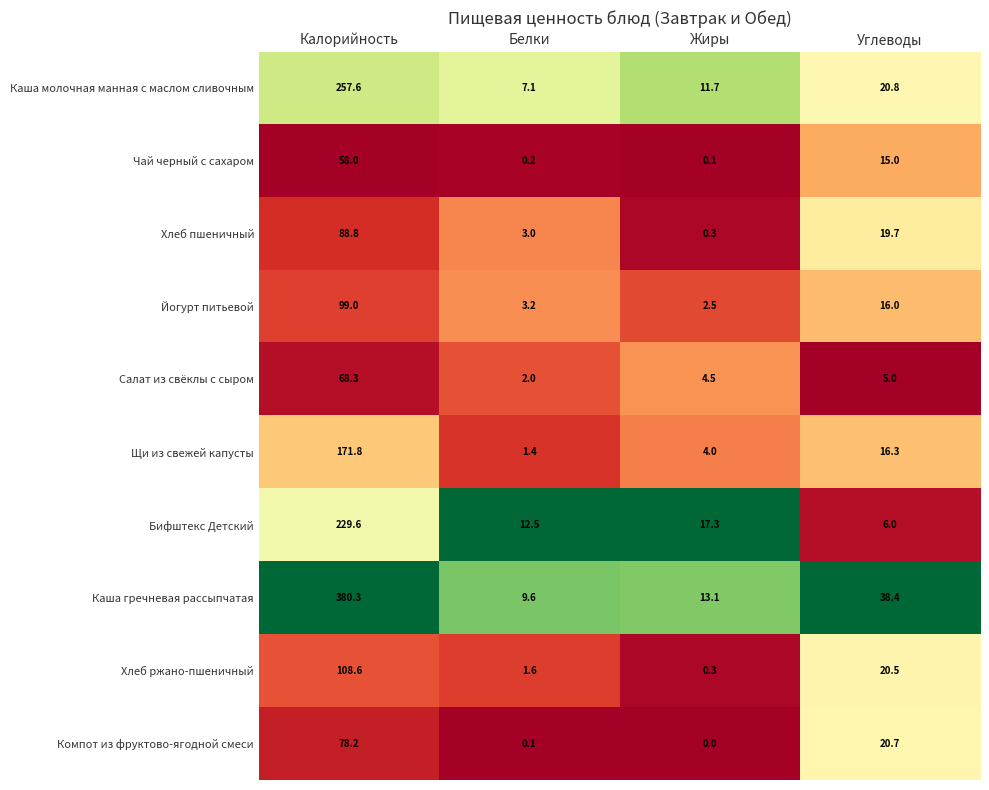

How many data points does each series have?

4